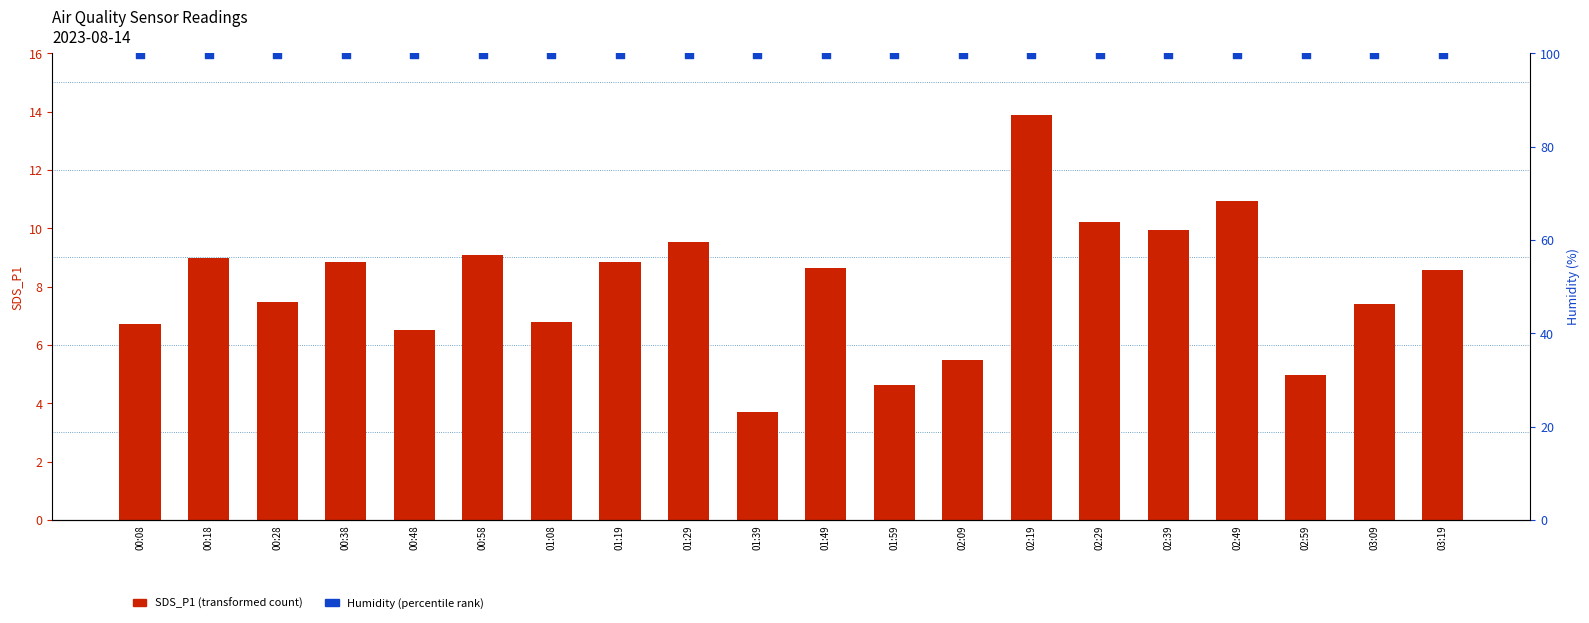

Which series reaches the maximum Y coordinate?

Humidity (percentile rank)